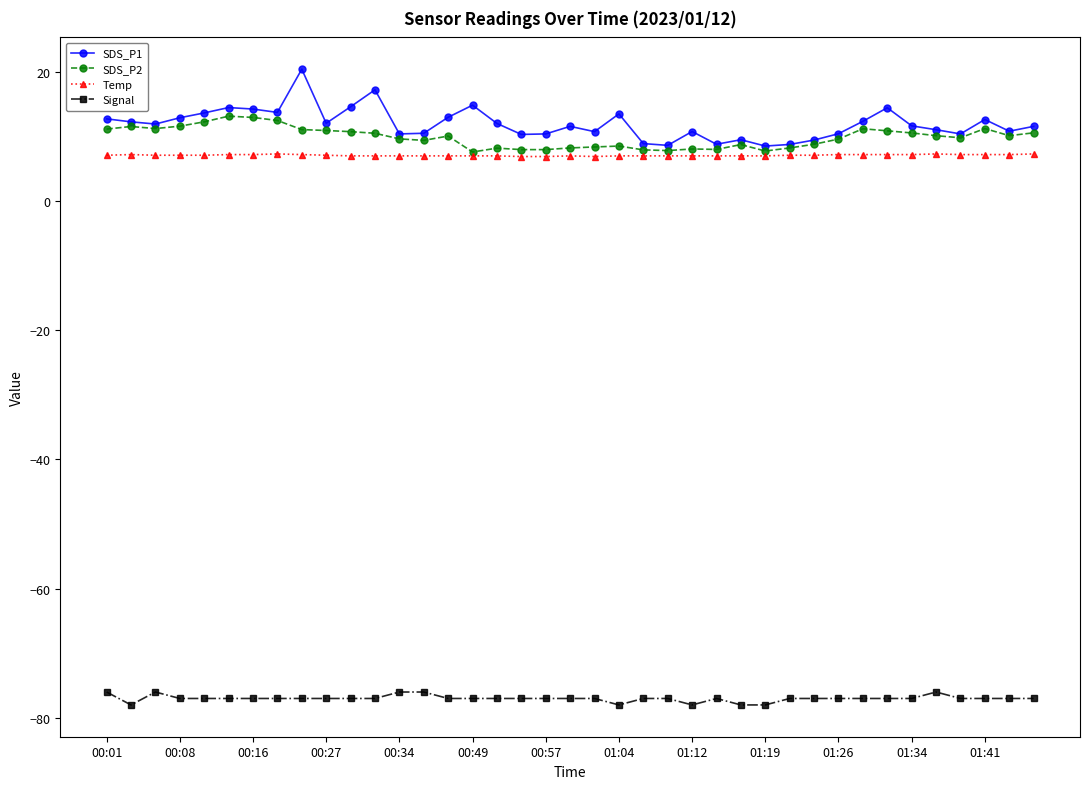

True or false: Signal and SDS_P2 intersect in this chart.

False